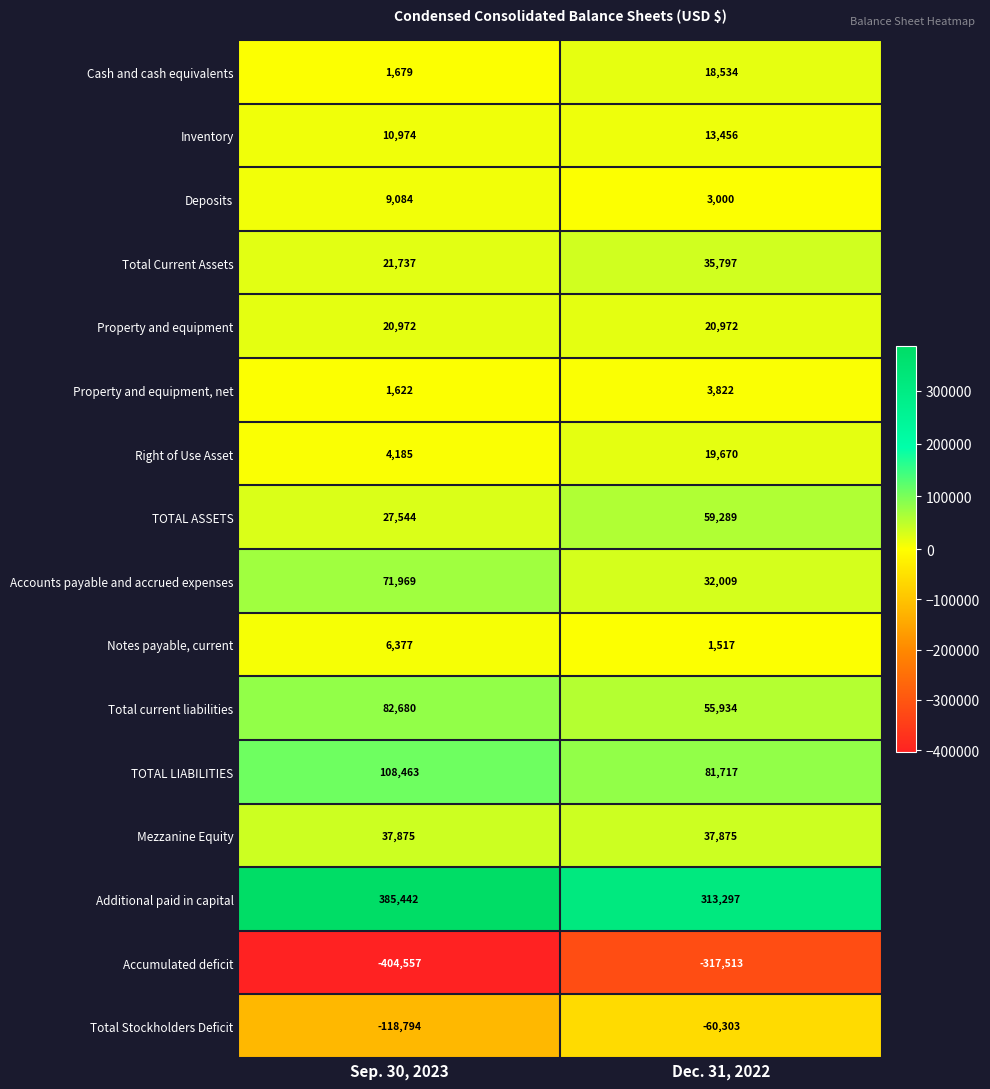

The Property and equipment, net series shows 2491 at Sep. 30, 2023. True or false?

False